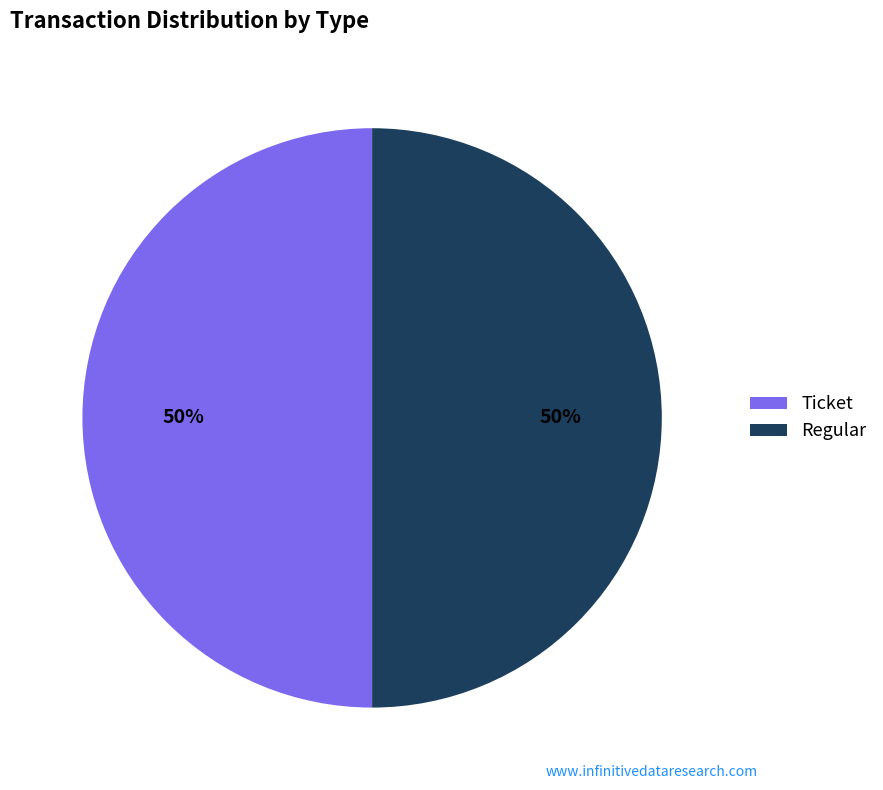

To the nearest percent, what is the combined percentage of Regular and Ticket?

100%